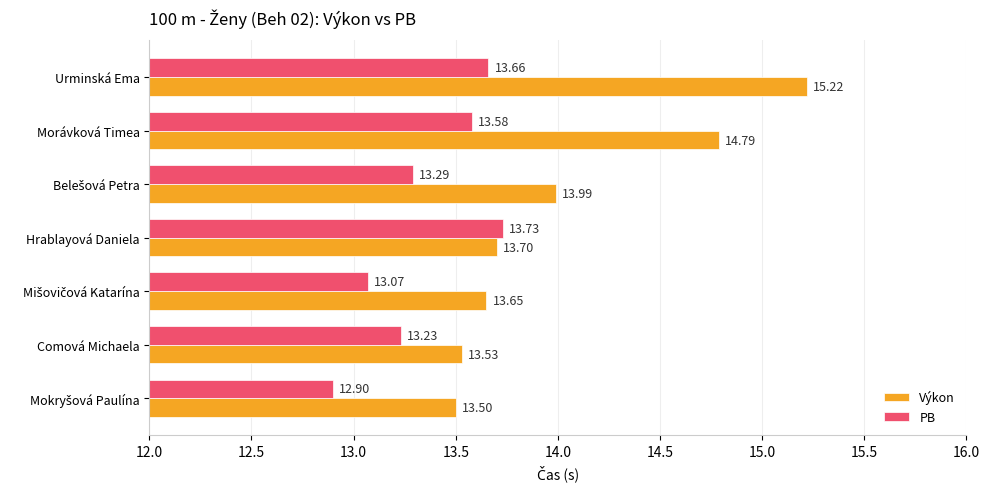

At how many categories does at least one series exceed 14?

2